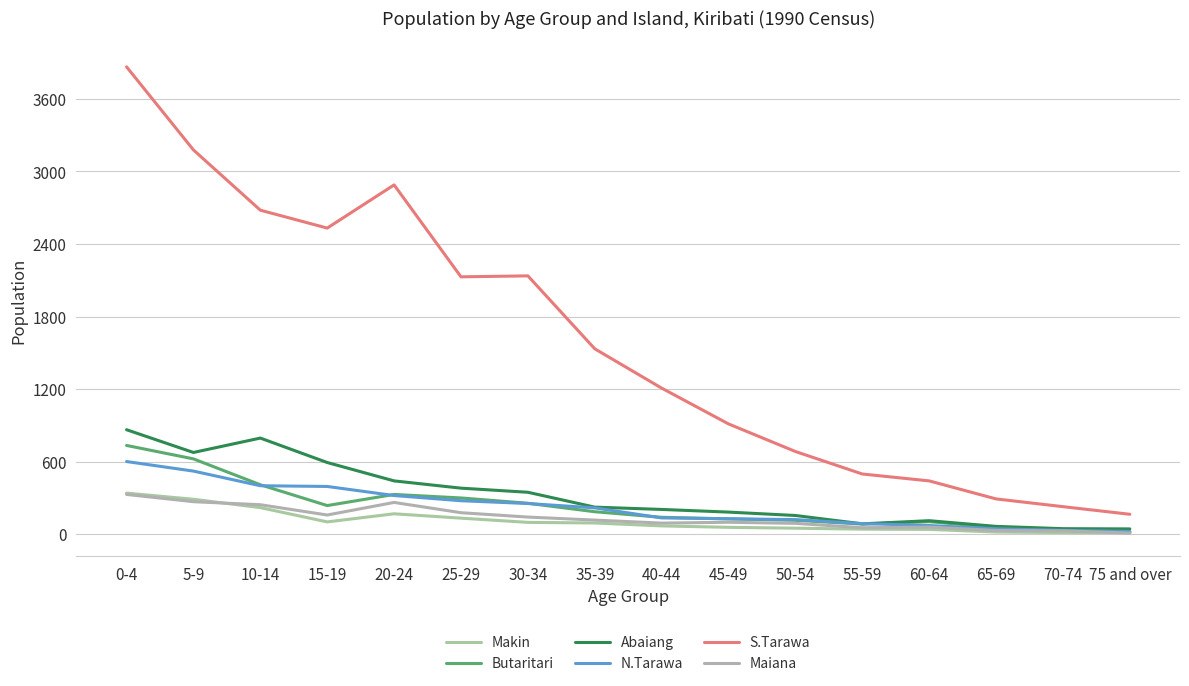

List the labels in order of Abaiang value, smallest first.

75 and over, 70-74, 65-69, 55-59, 60-64, 50-54, 45-49, 40-44, 35-39, 30-34, 25-29, 20-24, 15-19, 5-9, 10-14, 0-4